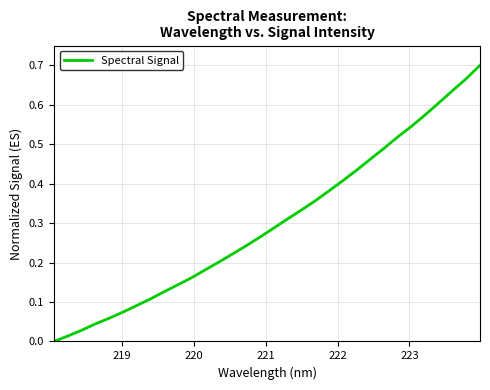

How many lines are shown in the chart?

1